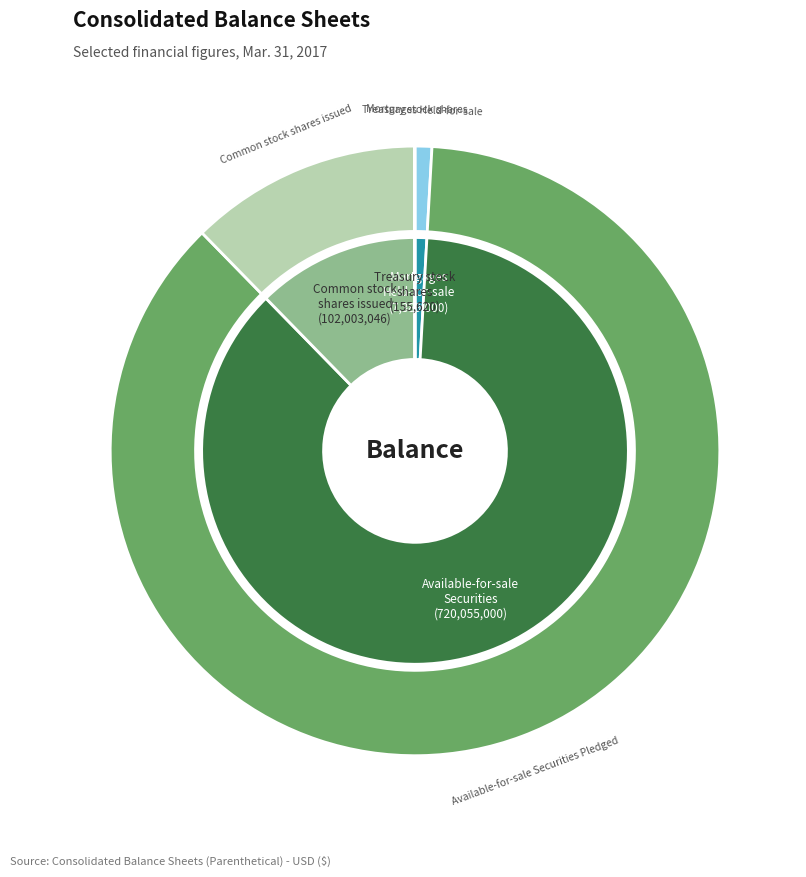

Approximately how many times larger is the value at Available-for-sale Securities Pledged compared to Common stock shares issued?

7.1